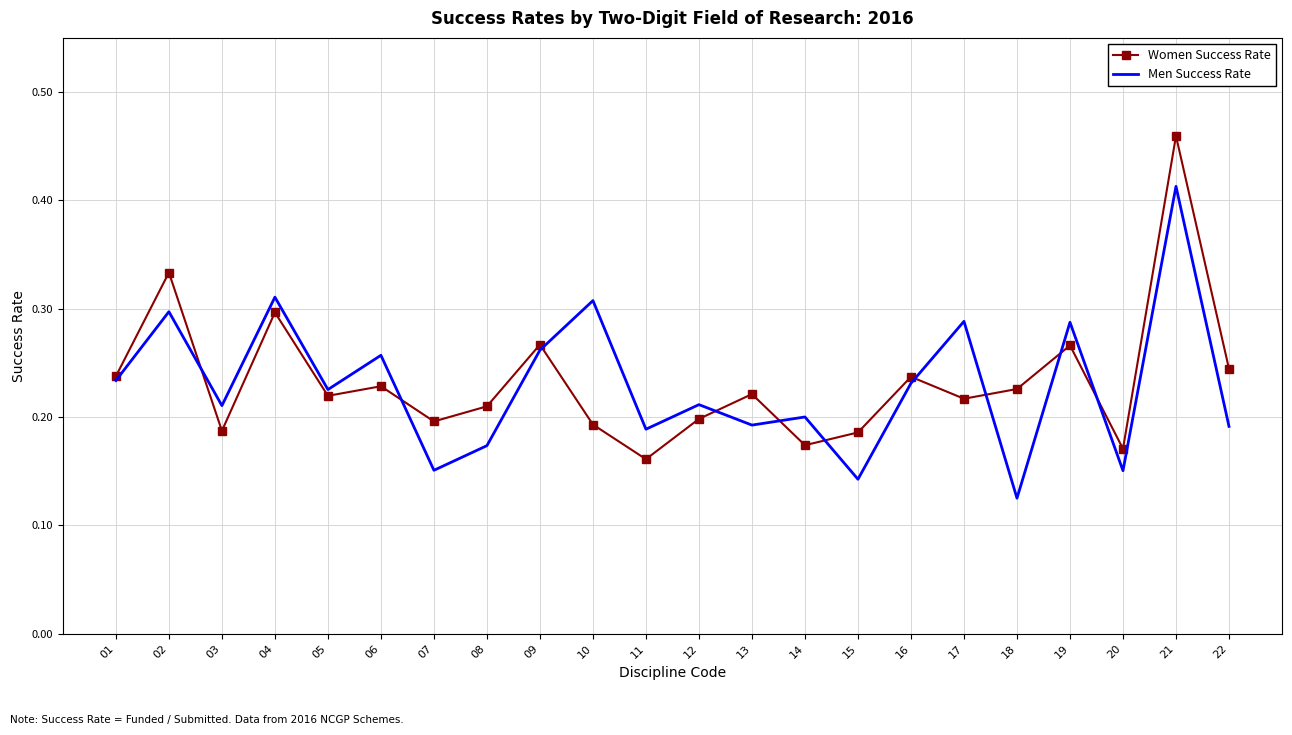

List the series in order of their peak value, lowest first.

Men Success Rate, Women Success Rate